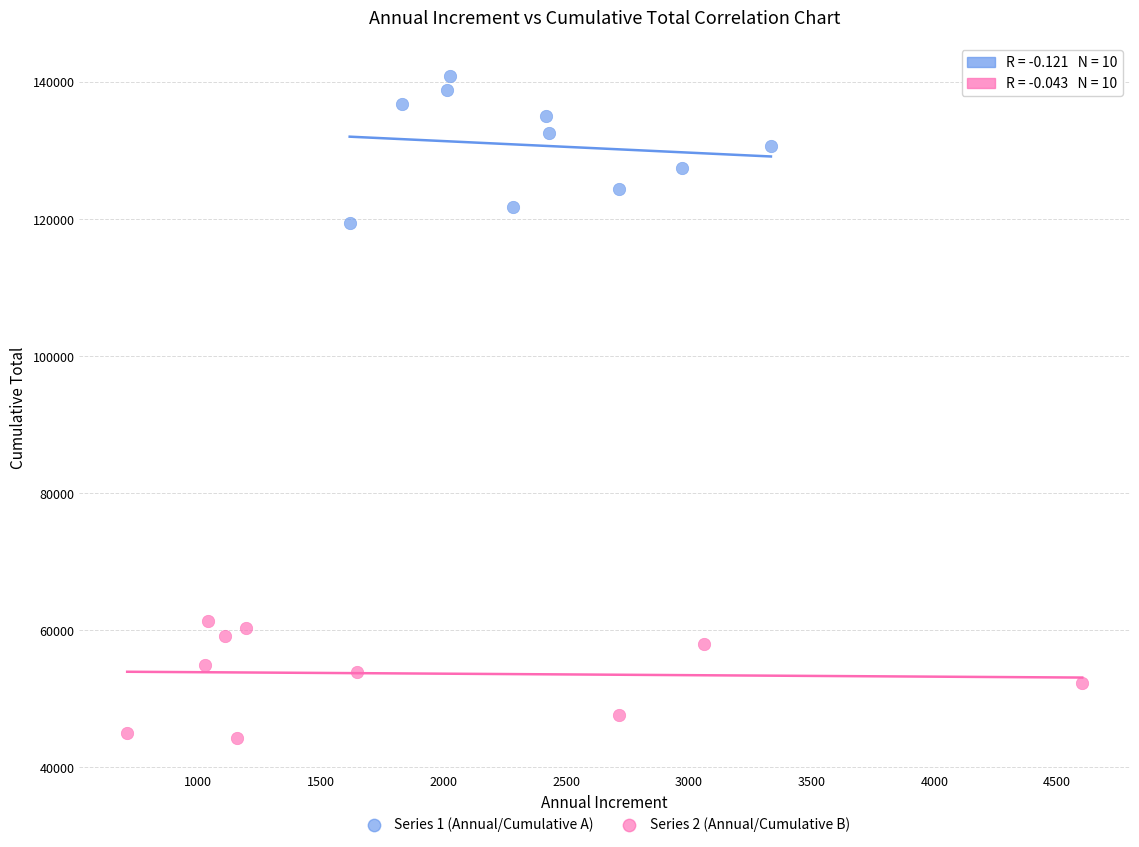

Which series has the widest spread of Y values?

Series 1 (Annual/Cumulative A)